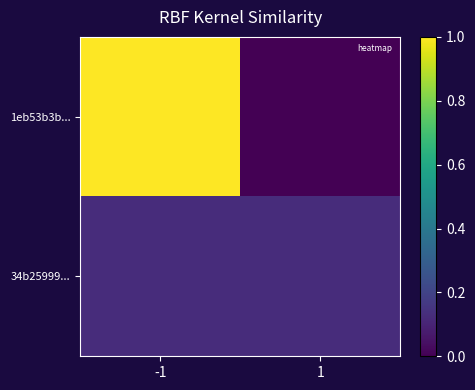

At -1, list the series in order from largest to smallest.

1eb53b3b..., 34b25999...